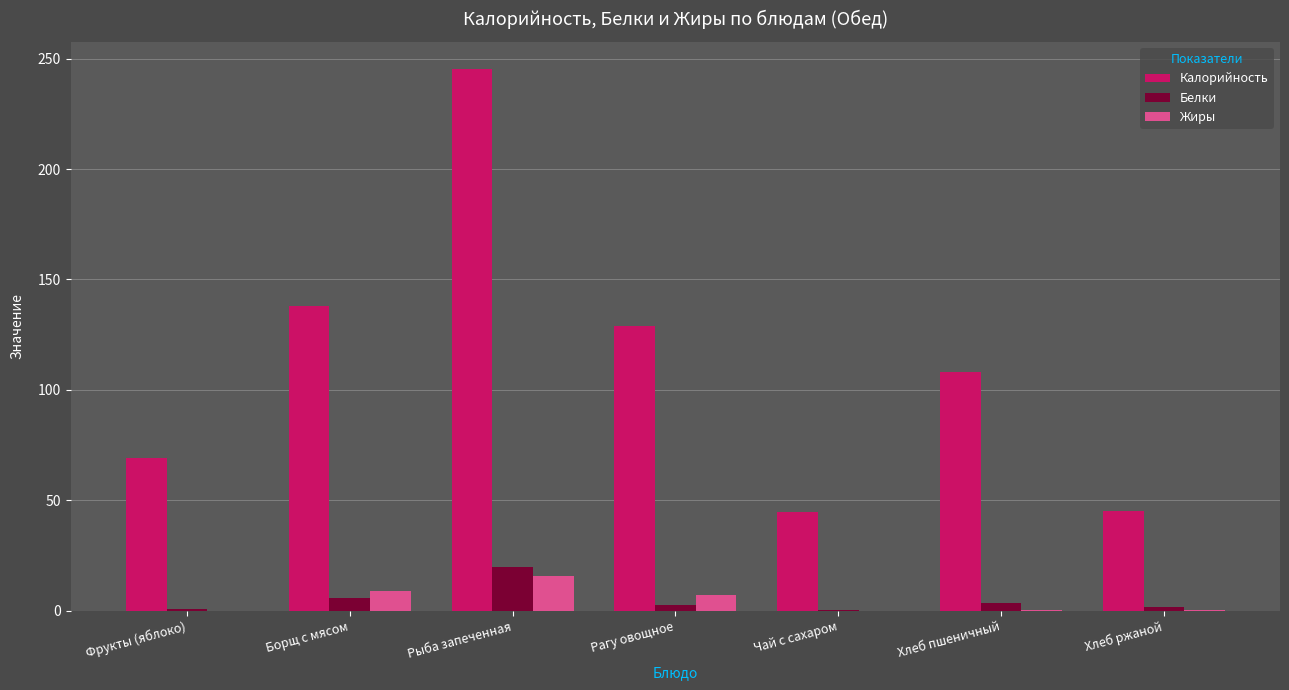

How many groups of bars are there?

7